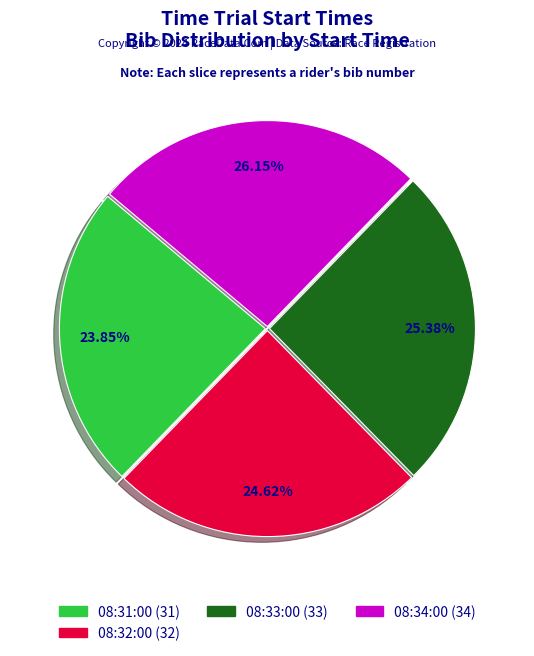

What is the smallest slice in the pie chart?

08:31:00